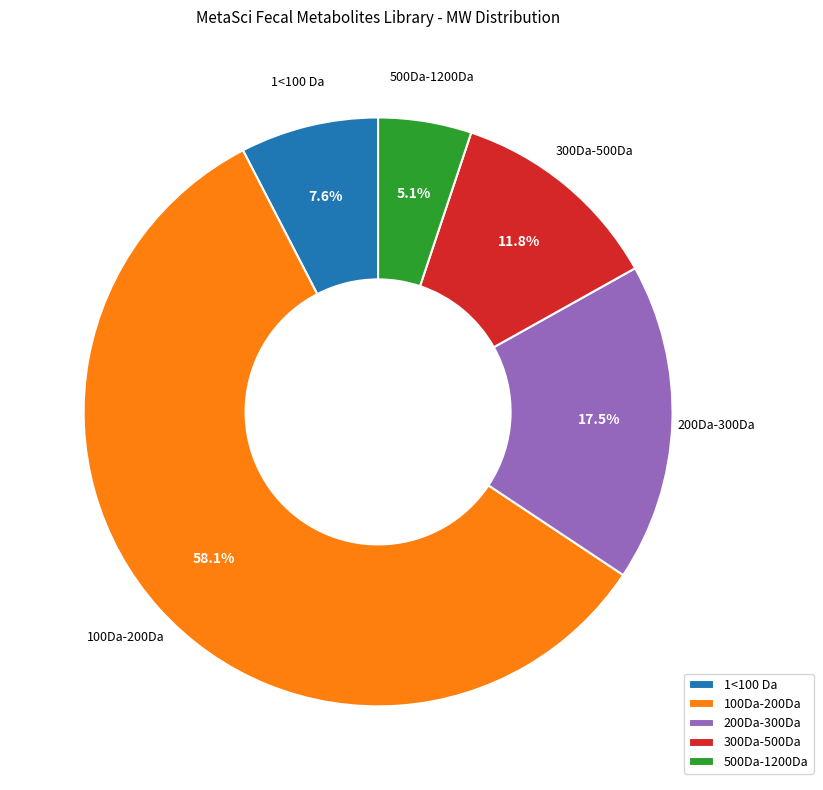

Does 300Da-500Da represent more than half of the total?

No